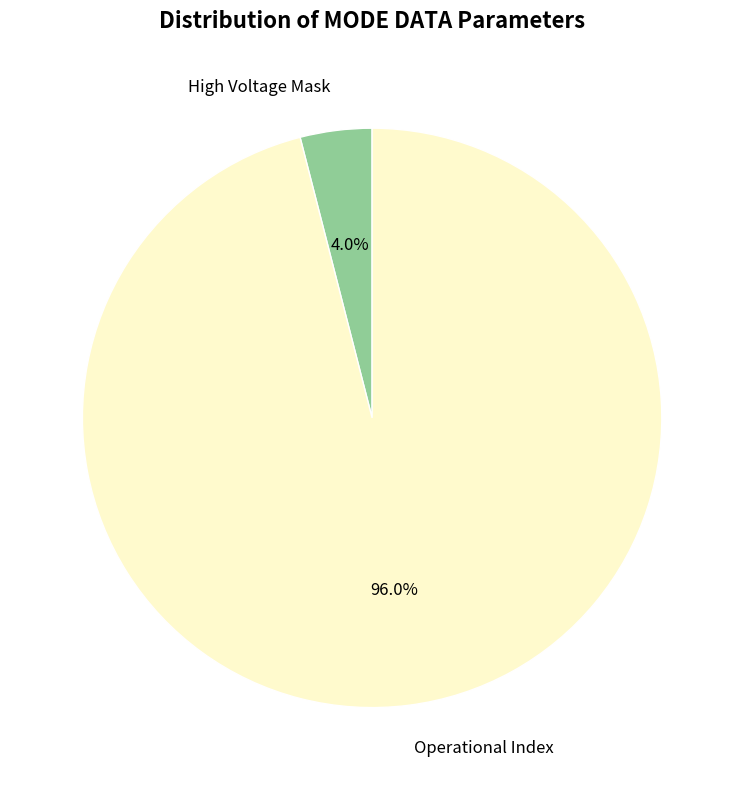

Which slice is the smallest?

High Voltage Mask